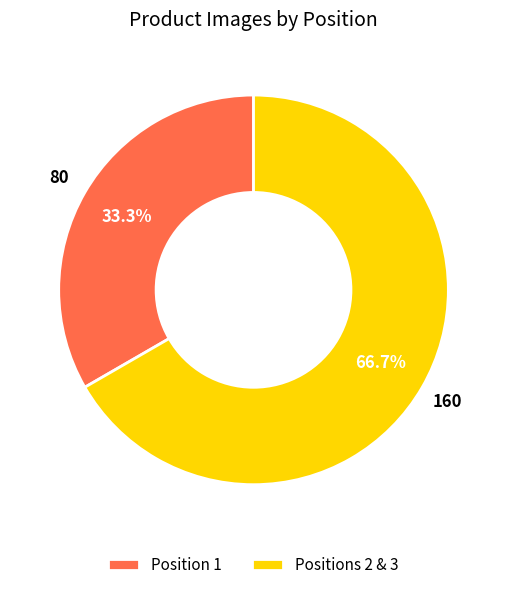

How many segments does this pie chart have?

2